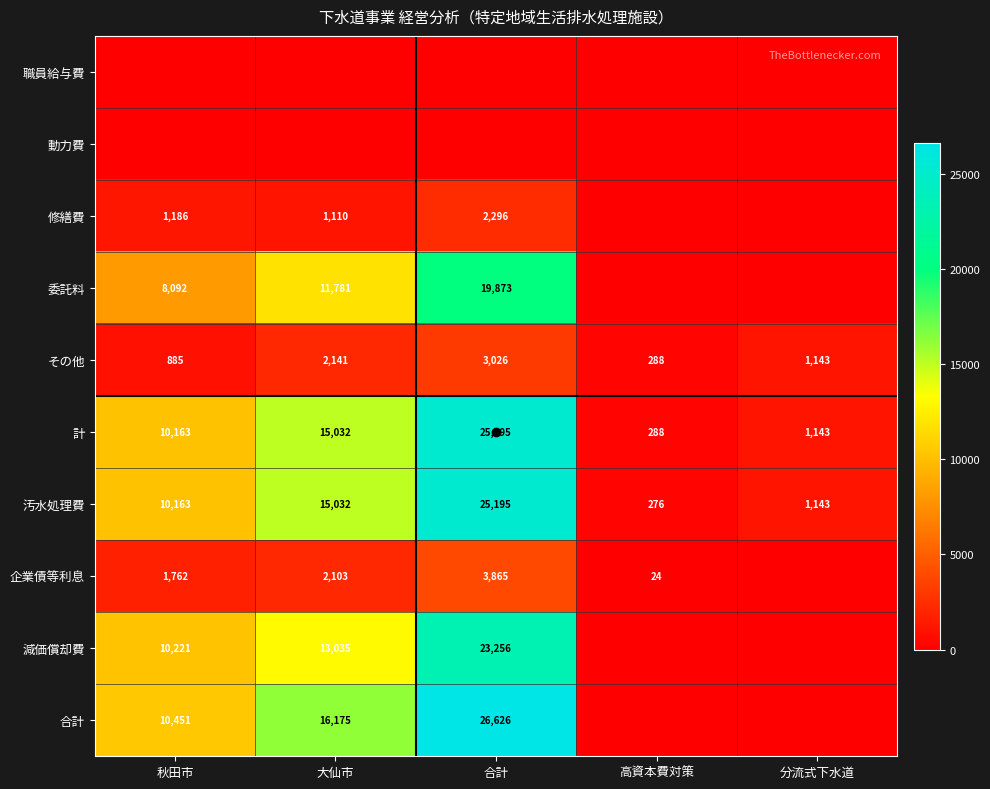

How many positive values does the 委託料 series have?

3